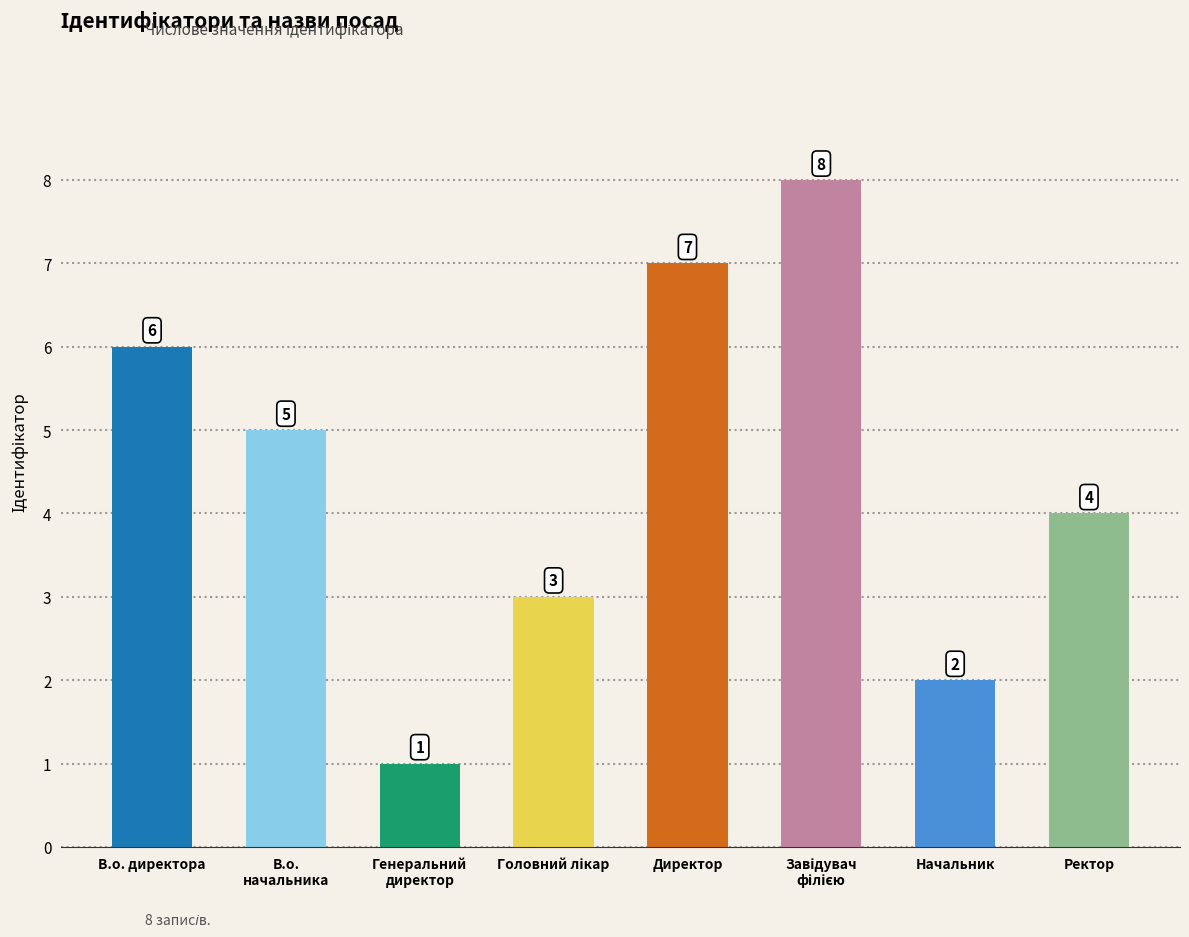

True or false: the data shows 2 at В.о. директора.

False